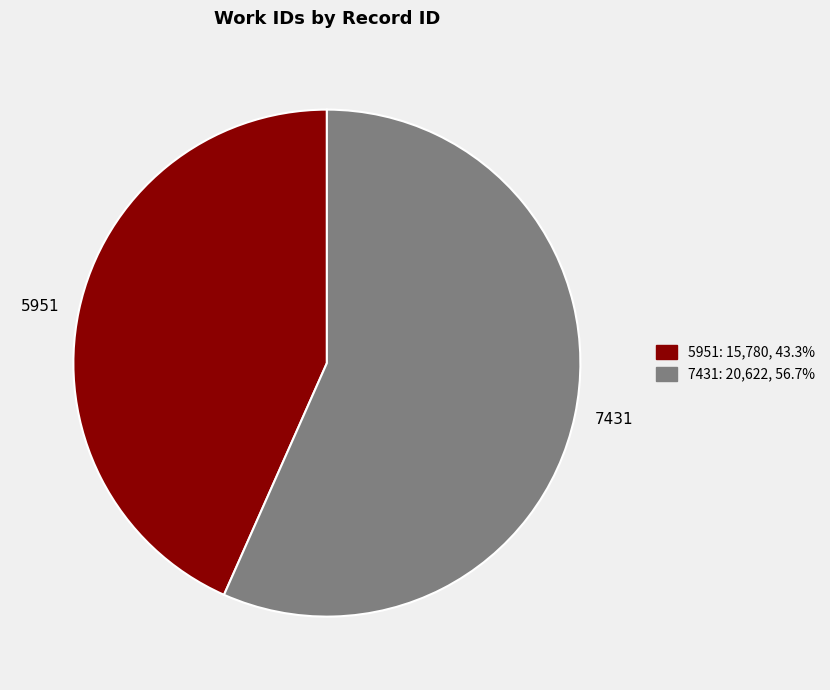

How many slices are in this pie chart?

2